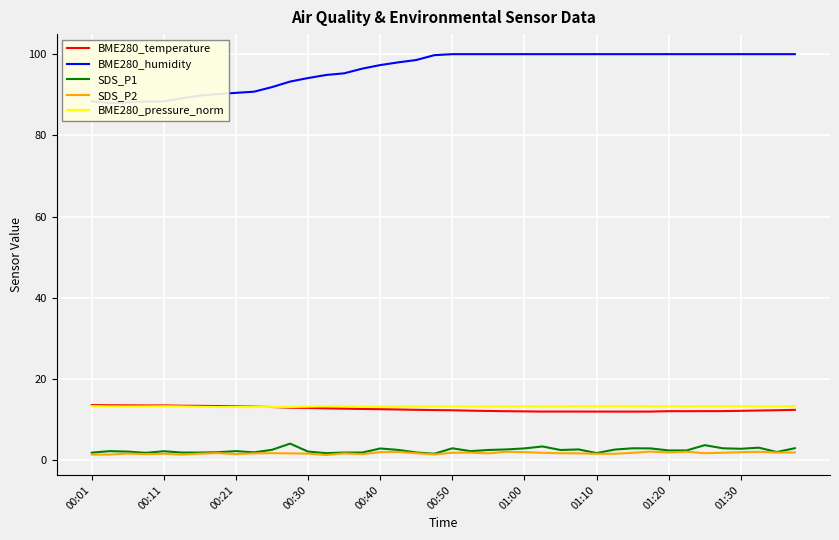

What is the maximum value for BME280_temperature?

13.6